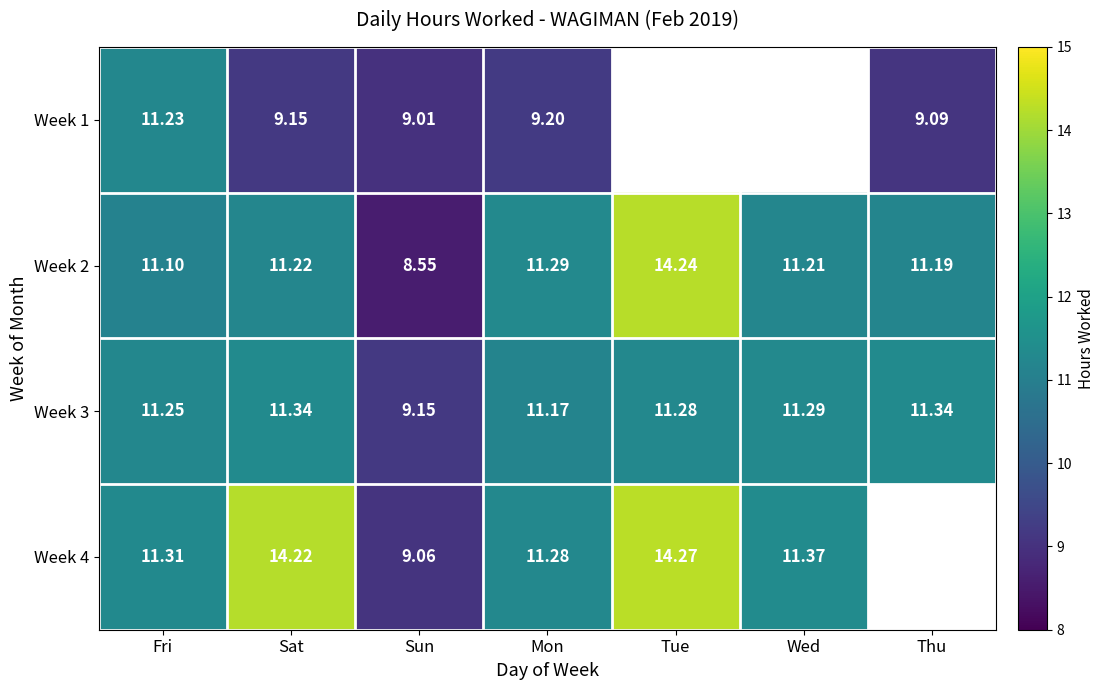

Between Tue and Mon, which is larger?

Mon